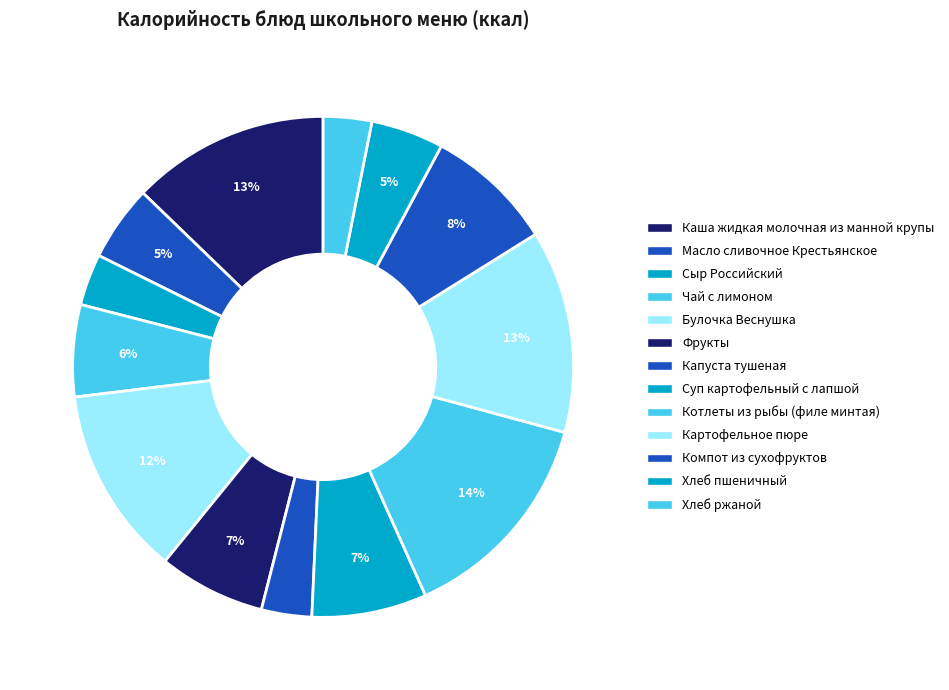

To the nearest percent, what is the combined percentage of Котлеты из рыбы (филе минтая) and Фрукты?

21%